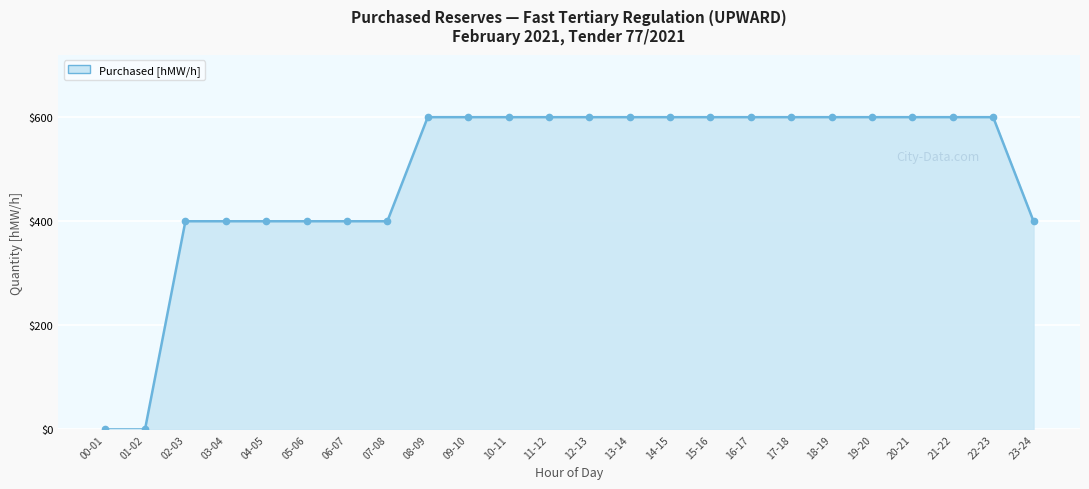

What is the label of the 18th point from the left?

17-18